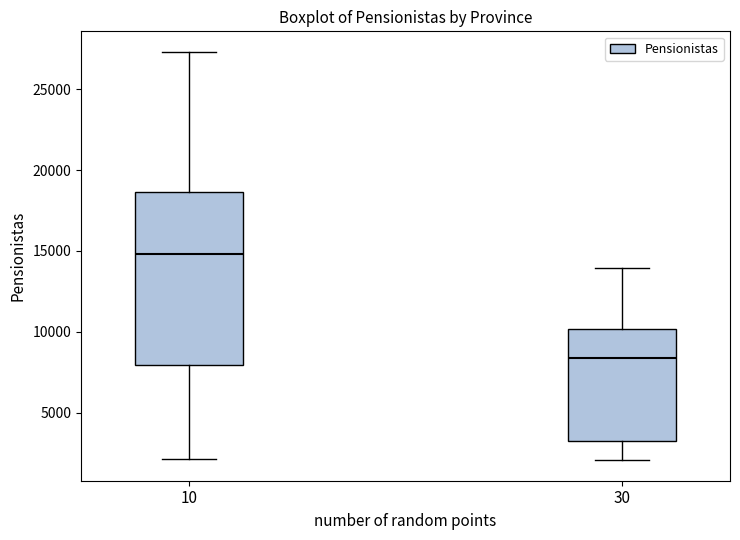

Where does the upper whisker of the box at x = 30 end on the y-axis? The values are not printed on the chart, so give them approximately, as read against the axis.

14000